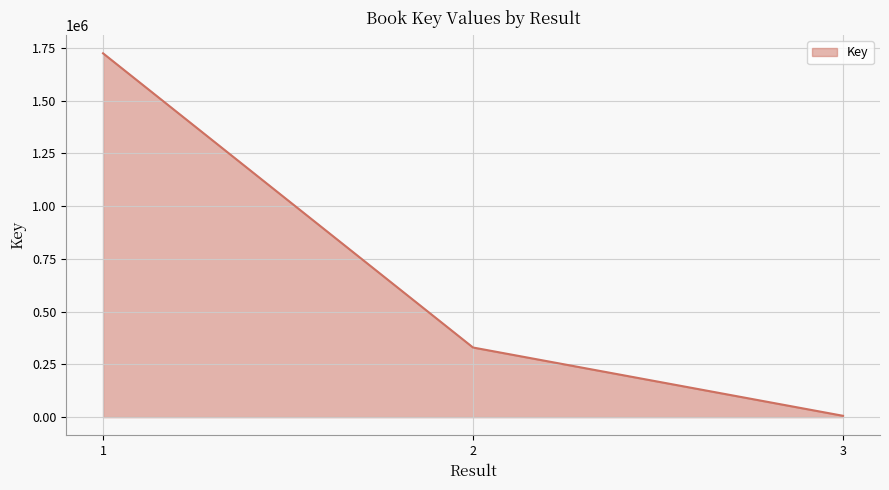

List the labels in order of value, smallest first.

3, 2, 1